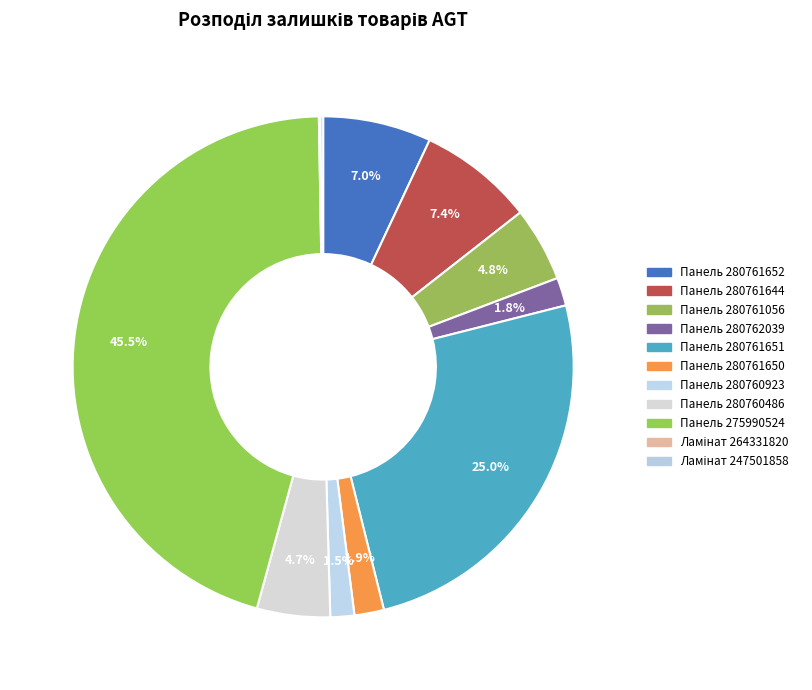

To the nearest percent, what is the average slice percentage?

9%